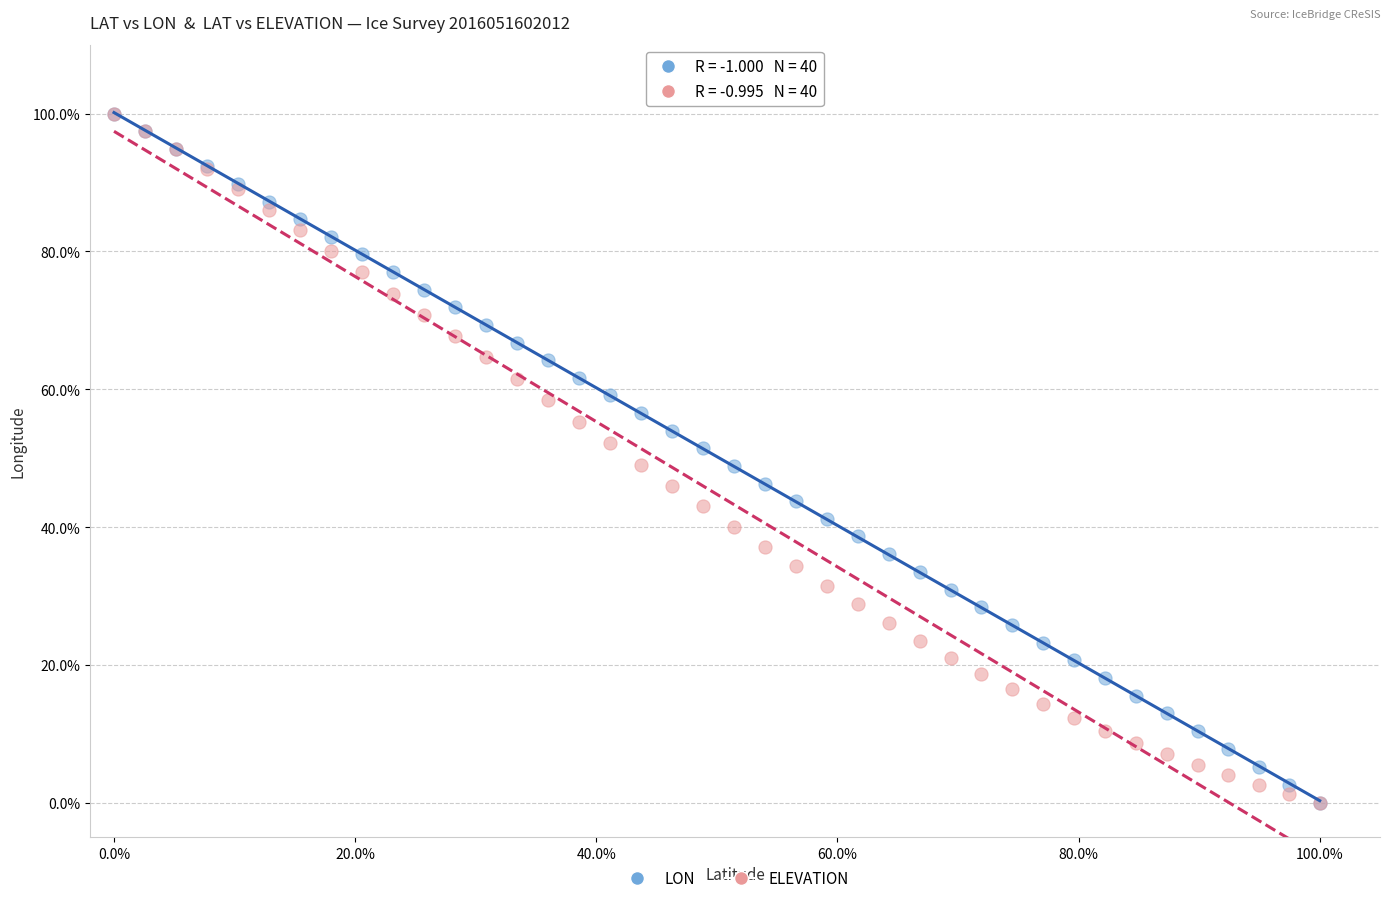

What are all the series names shown in the legend?

LON, ELEVATION